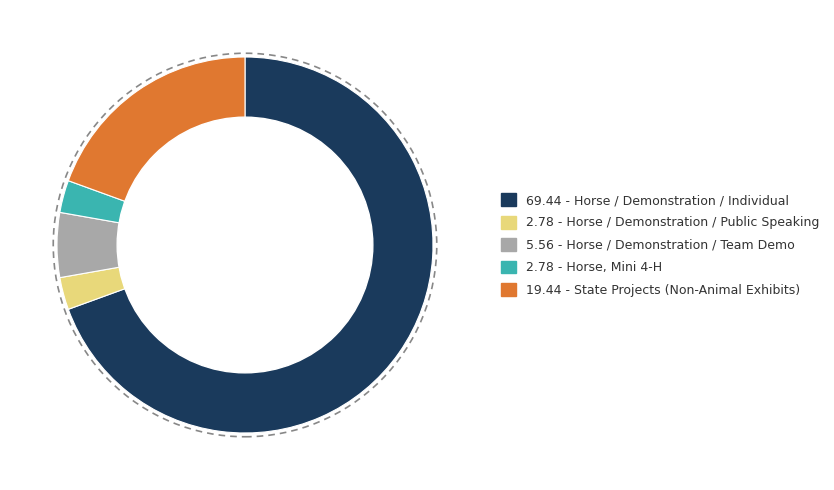

How many slices are in this pie chart?

5